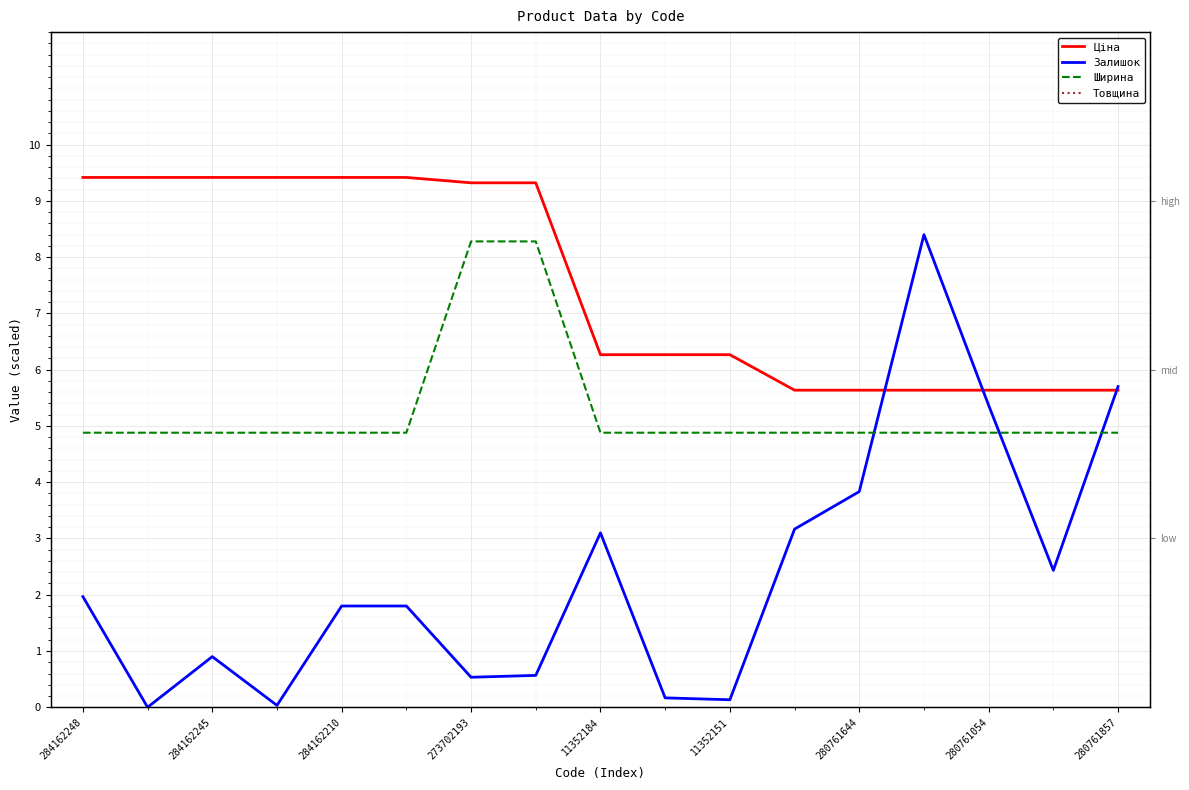

At which label is Товщина closest to 18?

284162248